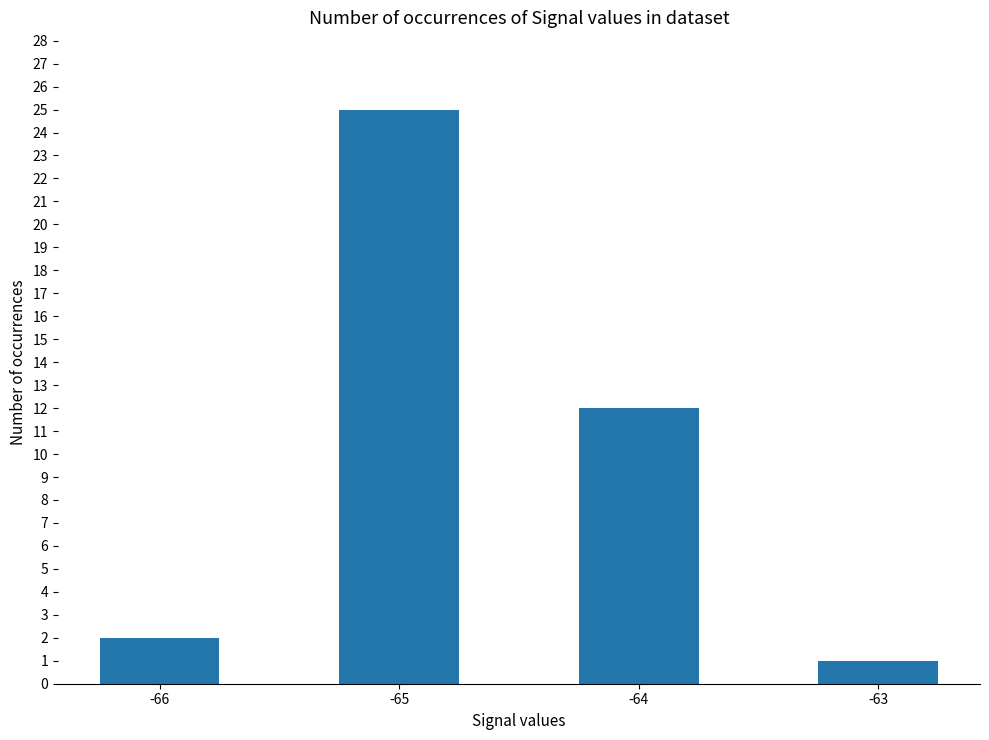

Which has a higher value, -63 or -64?

-64